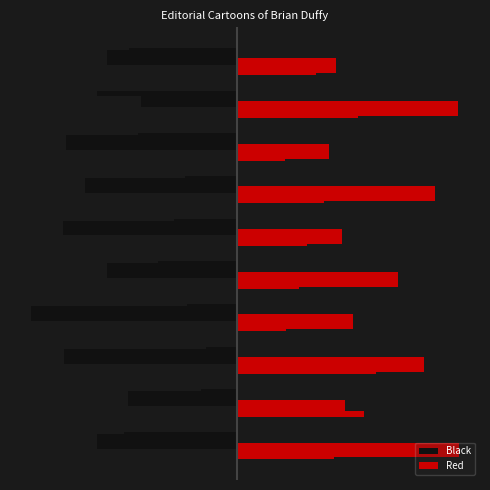

How many groups of bars are there?

10